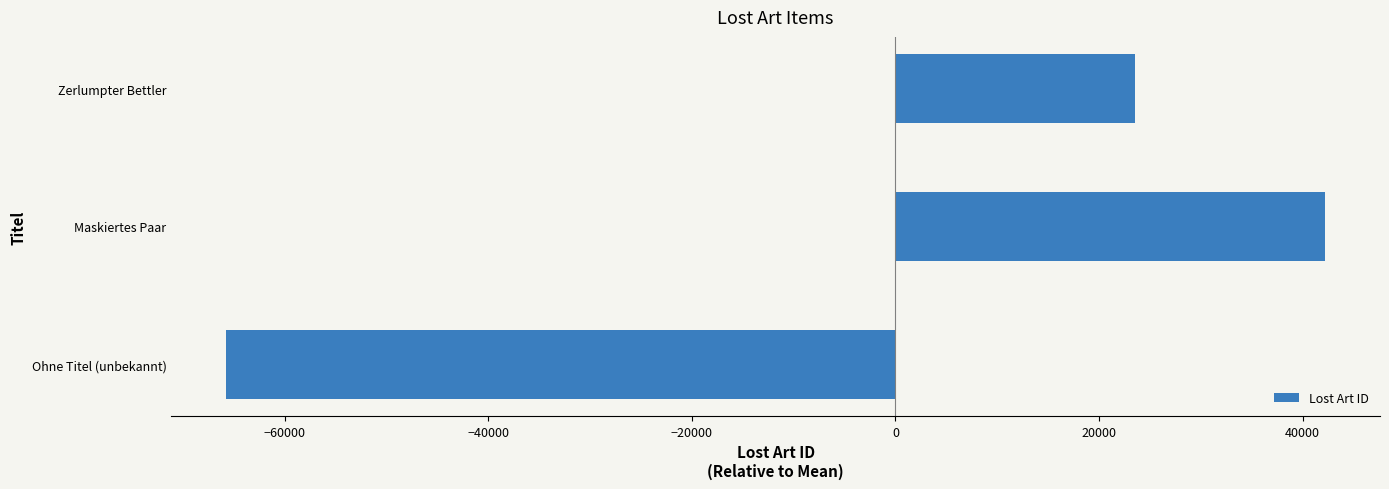

What is the sum of the values at Maskiertes Paar and Ohne Titel (unbekannt)?

-23536